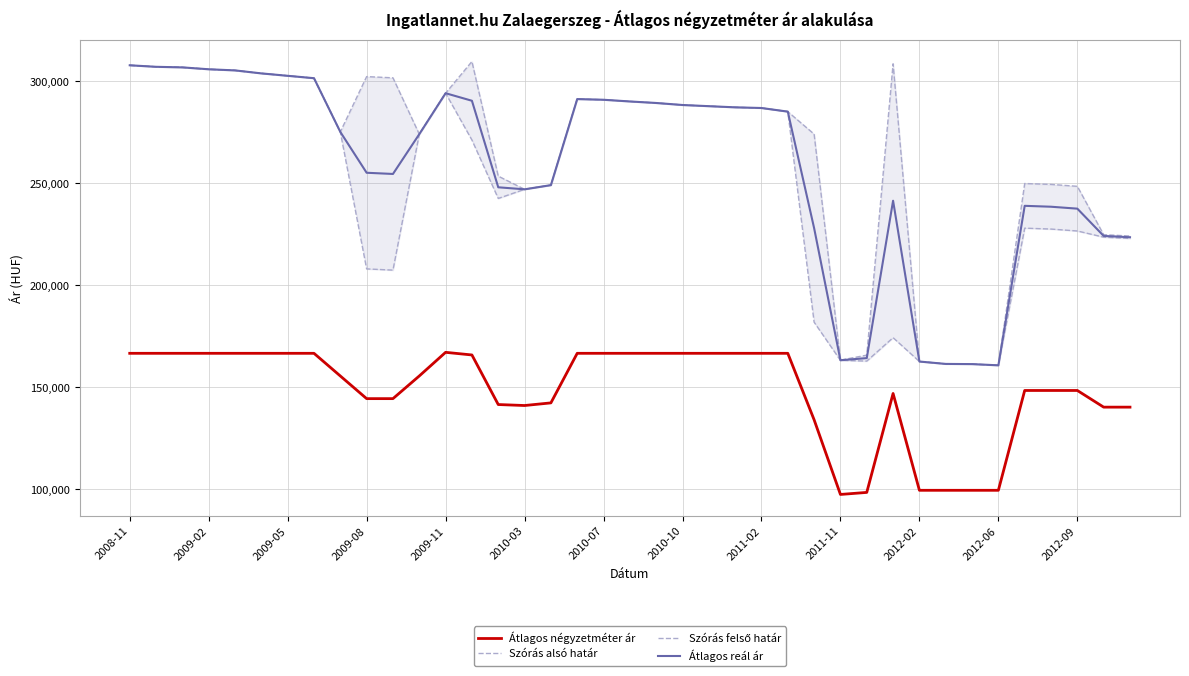

Which series has the largest total across all categories?

Szórás felső határ